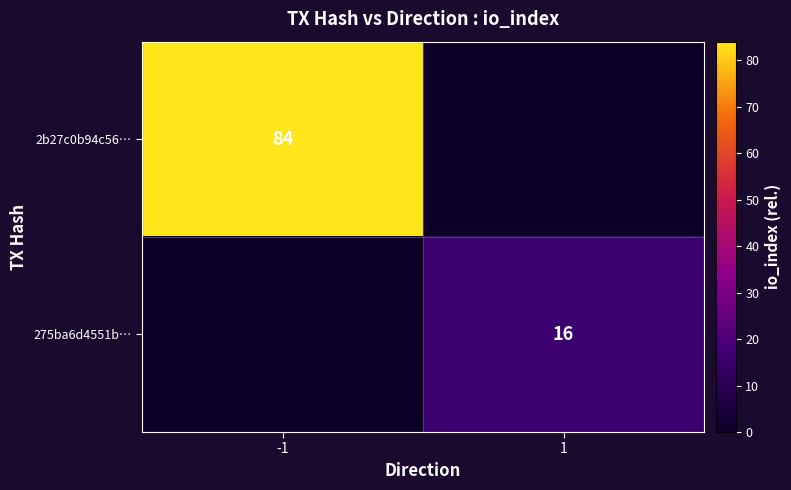

Count the number of categories in the chart.

2